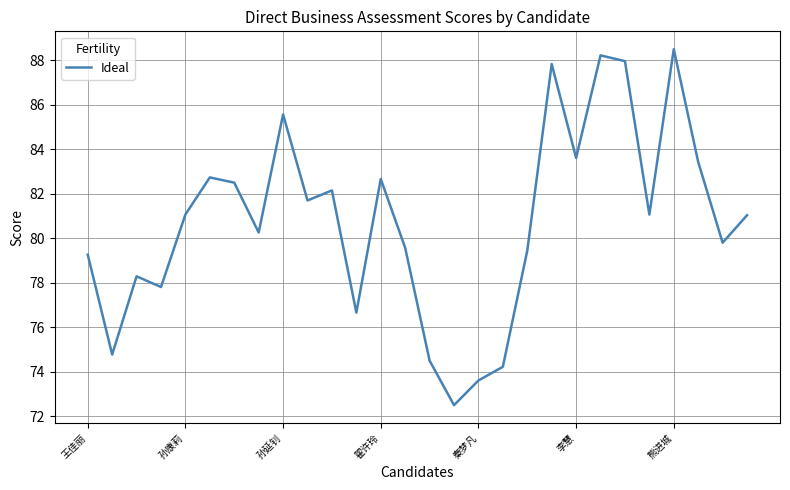

What is the smallest value displayed?

72.5